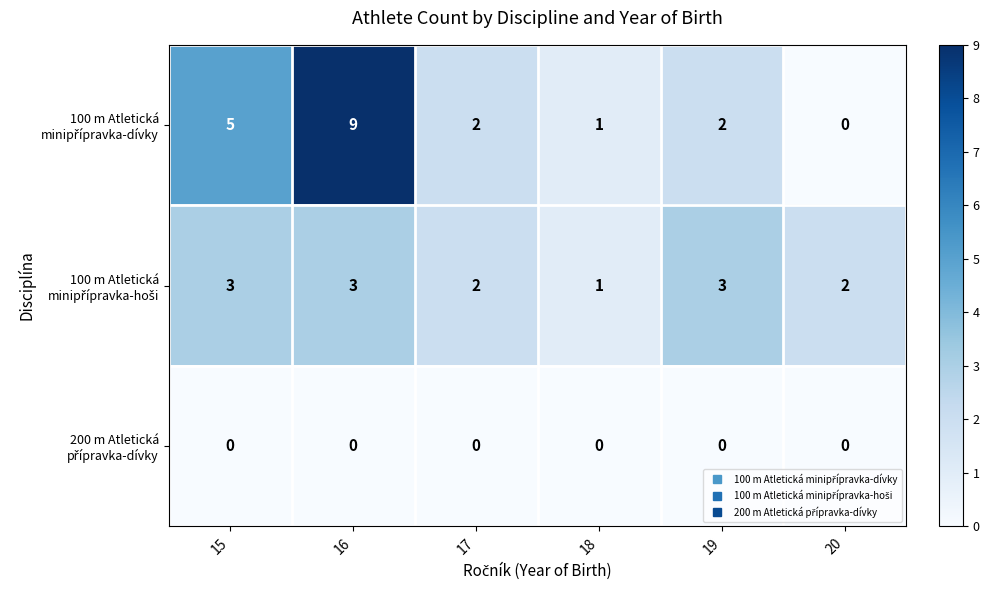

What is the total value across all series at 19?

5